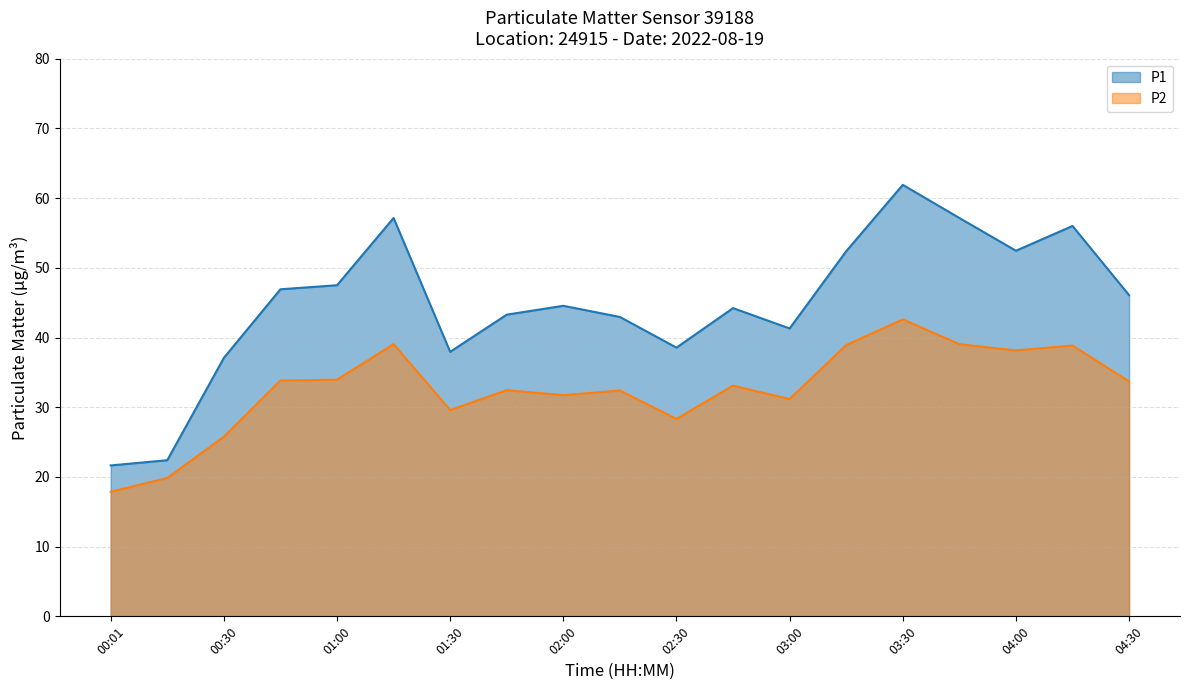

Reading right to left, list all the values displayed in this chart.

P1: 04:30=46.1	04:15=56.0	04:00=52.5	03:45=57.1	03:30=61.9	03:15=52.4	03:00=41.3	02:45=44.2	02:30=38.5	02:15=43.0	02:00=44.5	01:45=43.3	01:30=38.0	01:15=57.1	01:00=47.5	00:45=46.9	00:30=37.1	00:16=22.4	00:01=21.6
P2: 04:30=33.7	04:15=38.9	04:00=38.1	03:45=39.0	03:30=42.6	03:15=38.9	03:00=31.2	02:45=33.1	02:30=28.3	02:15=32.4	02:00=31.7	01:45=32.5	01:30=29.6	01:15=39.0	01:00=34.0	00:45=33.8	00:30=25.8	00:16=19.9	00:01=17.9